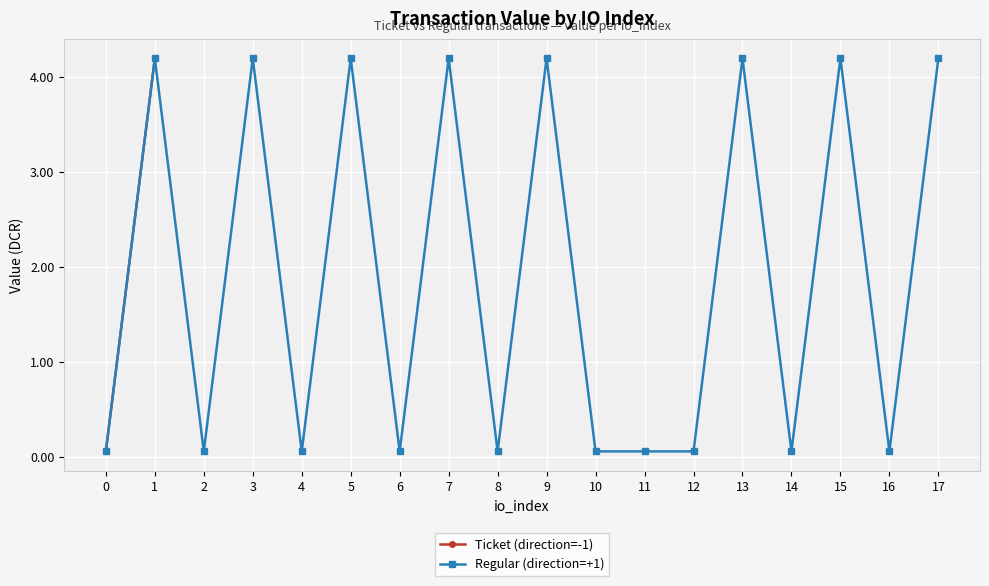

What is the average value of the Ticket (direction=-1) series?

2.1